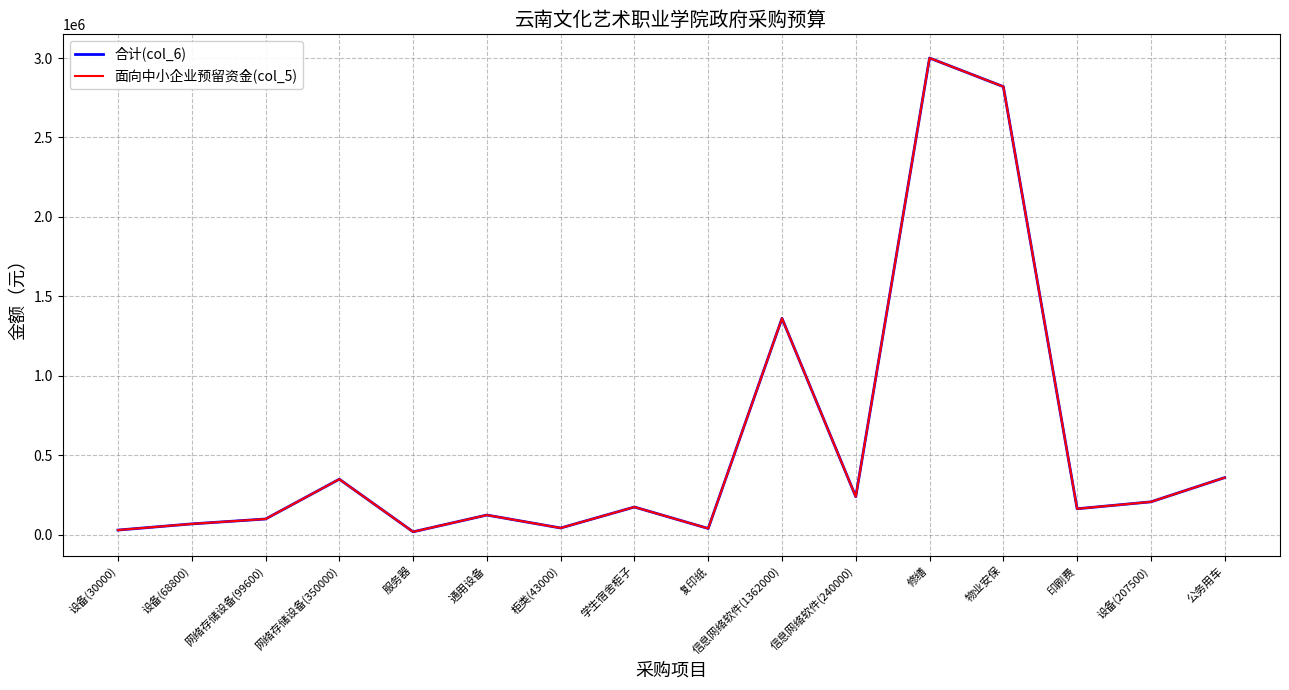

What is the difference between the maximum and minimum values in the 合计(col_6) series?

2981000